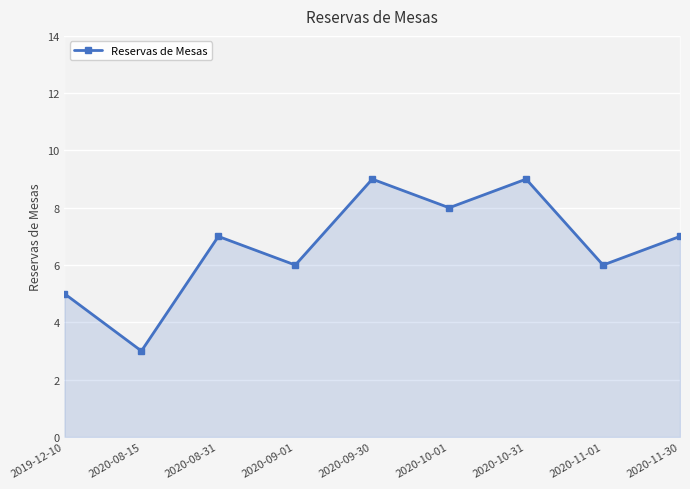

Does the chart display data point markers on the line(s)?

Yes